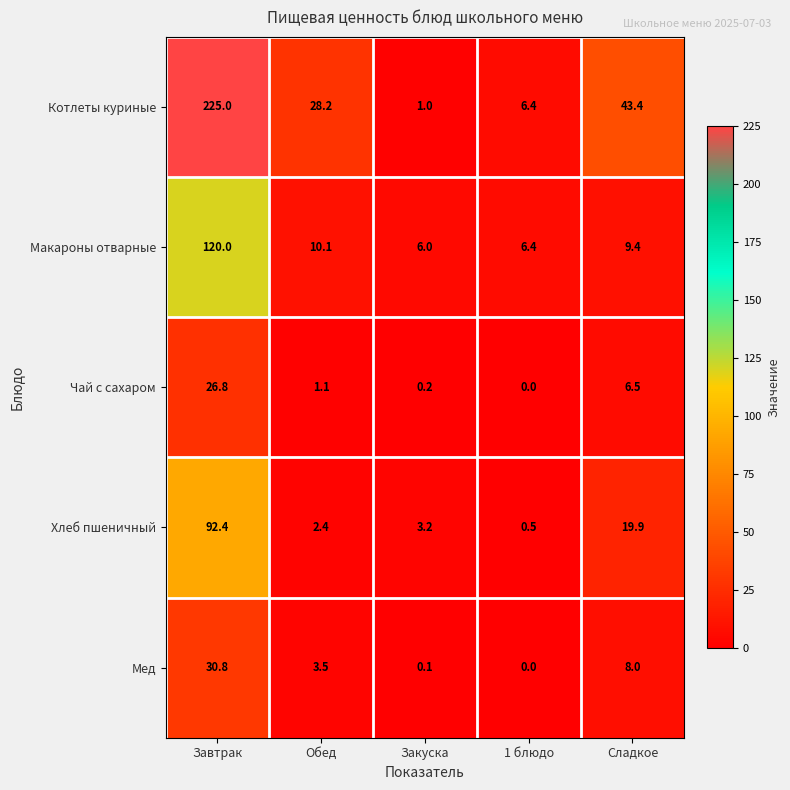

How many values in the Мед series are below 3?

2